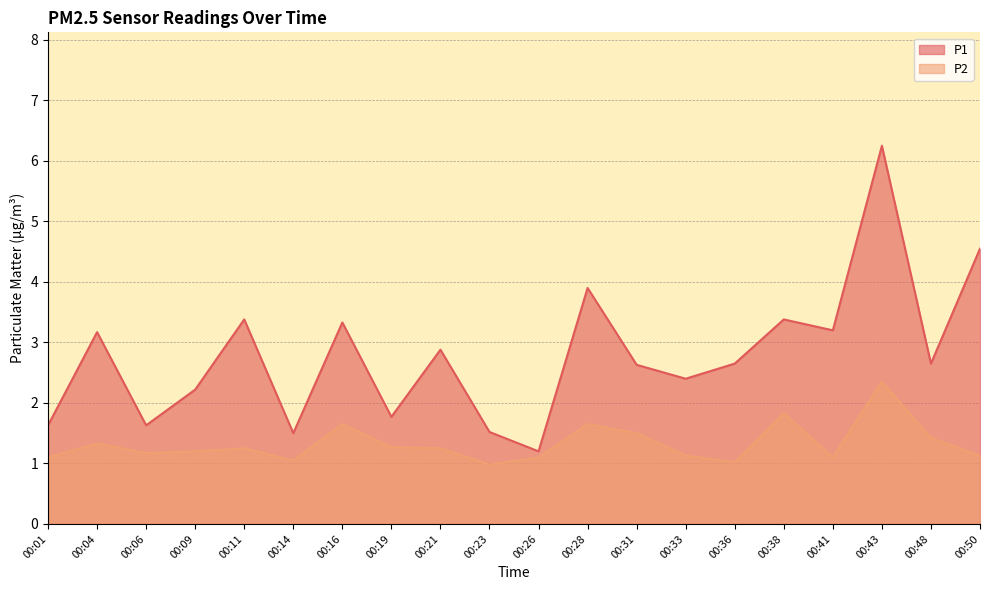

What is the value of the P2 point at the 9th from the left?

1.2